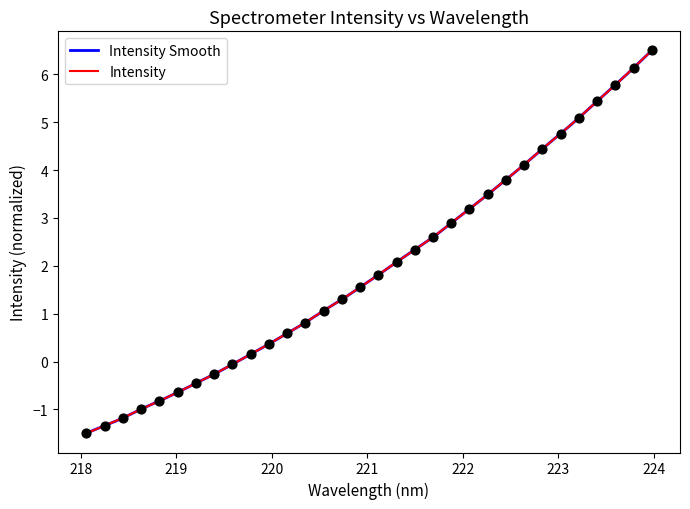

Between 218.8244 and 221.1174, which is larger?

221.1174